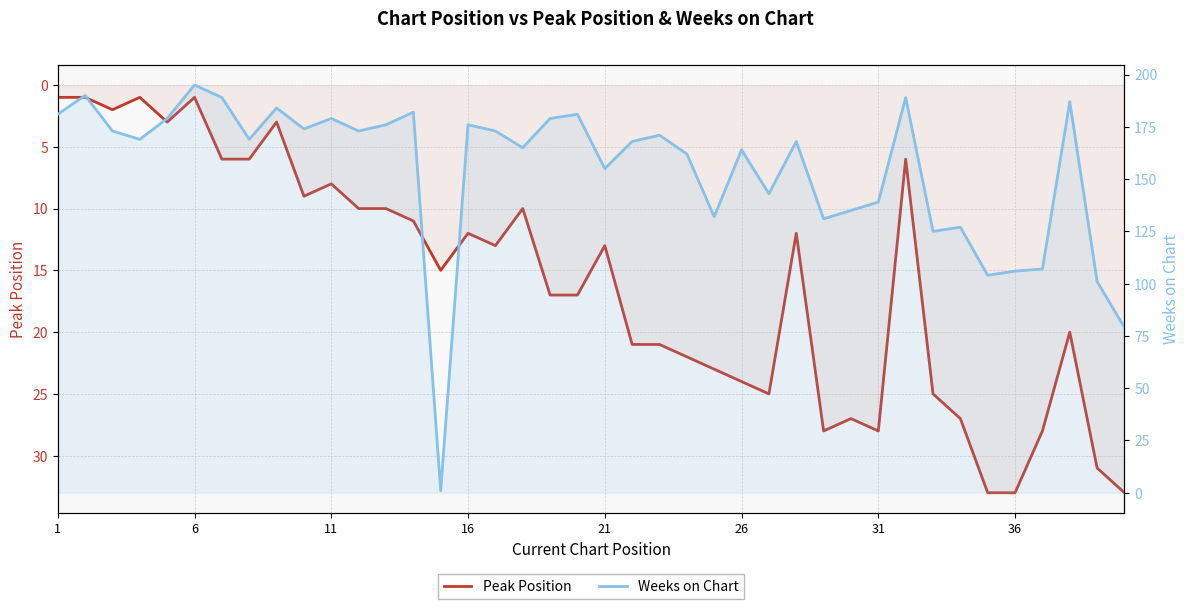

The value of Weeks on Chart at 17 is 94. True or false?

False